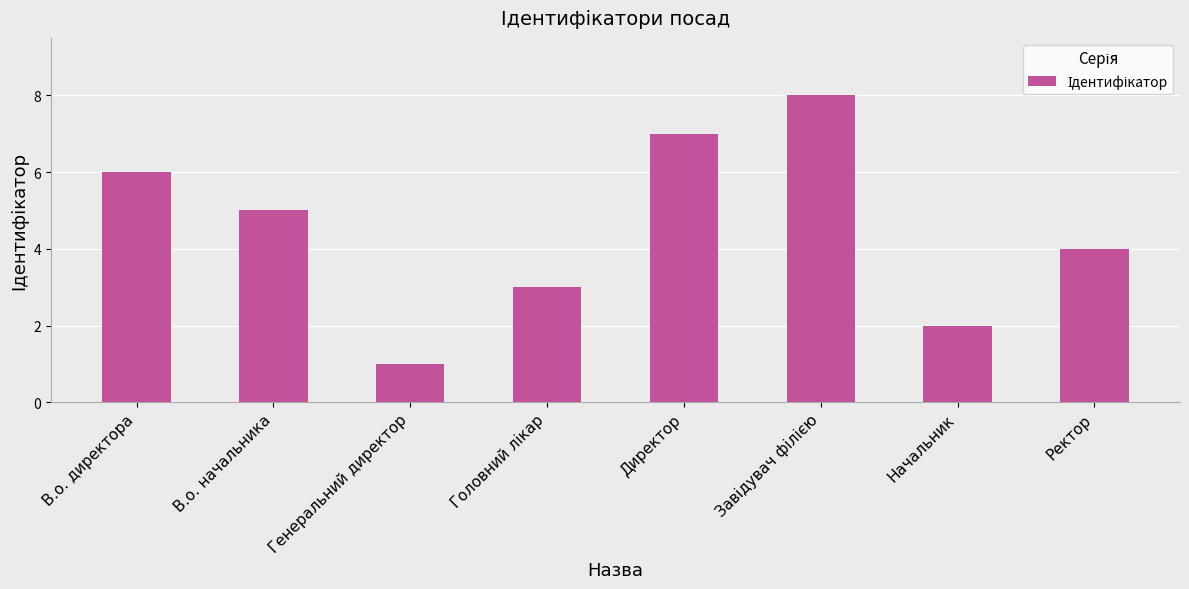

The value at Начальник is 2. True or false?

True